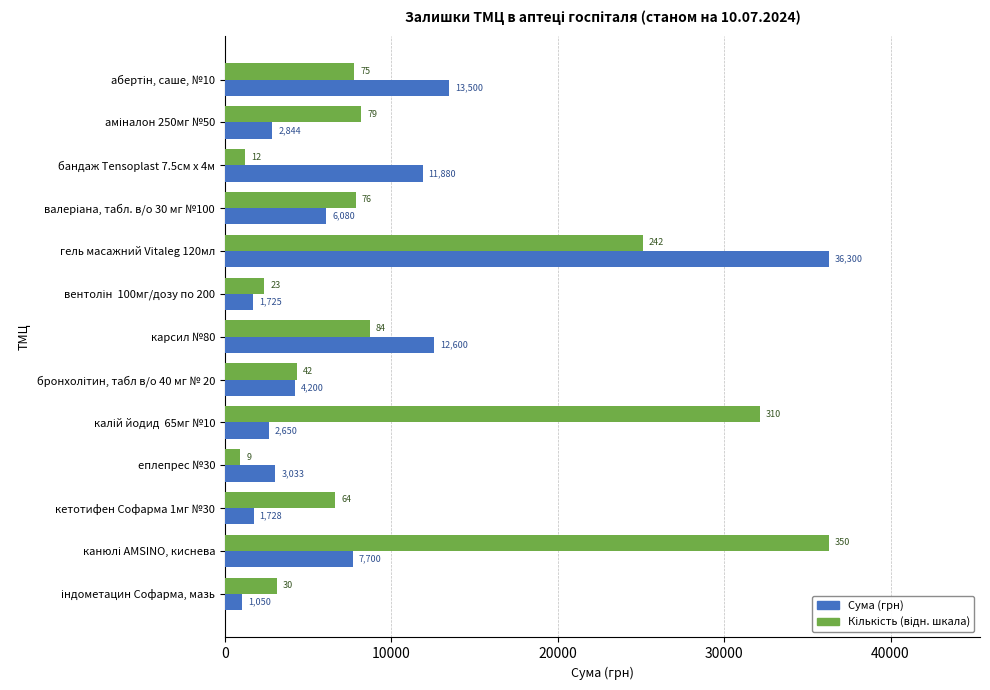

What is the difference between the second highest and second lowest values in the Сума (грн) series?

11775.0